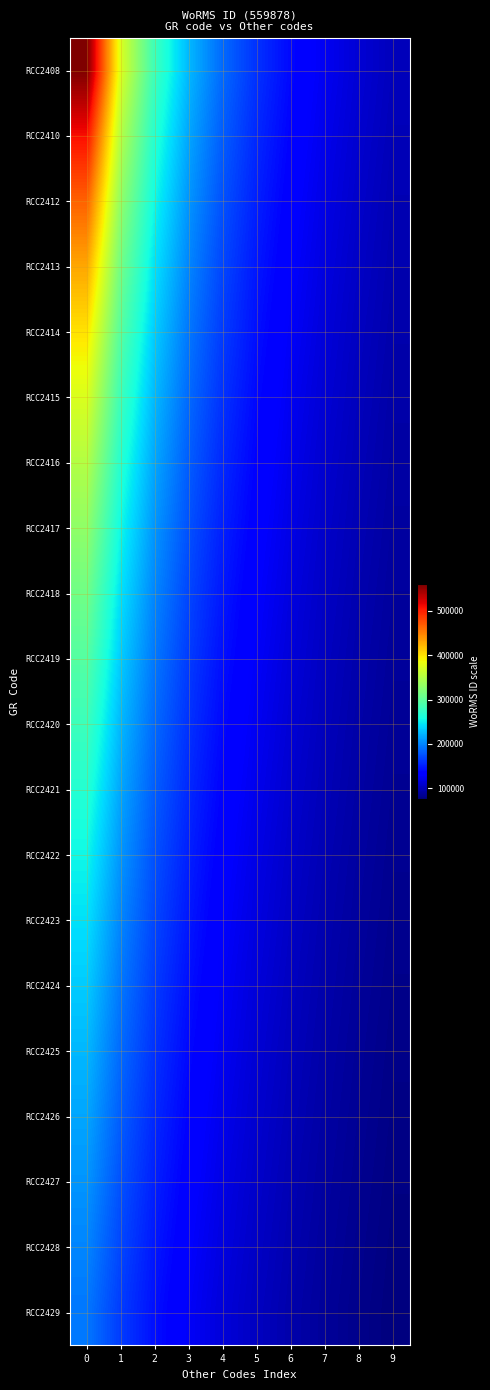

Reading right to left, extract all data points from this chart.

RCC2408: 9=101796.0	8=111975.6	7=124417.3	6=139969.5	5=159965.1	4=186626.0	3=223951.2	2=279939.0	1=373252.0	0=559878.0
RCC2410: 9=99978.2	8=109780.0	7=121712.6	6=136555.6	5=155521.7	4=180605.8	3=215337.7	2=266608.6	1=349923.8	0=508980.0
RCC2412: 9=98224.2	8=107668.8	7=119123.0	6=133304.3	5=151318.4	4=174961.9	3=207362.2	2=254490.0	1=329340.0	0=466565.0
RCC2413: 9=96530.7	8=105637.4	7=116641.2	6=130204.2	5=147336.3	4=169660.0	3=199956.4	2=243425.2	1=311043.3	0=430675.4
RCC2414: 9=94894.6	8=103681.1	7=114260.8	6=127245.0	5=143558.5	4=164670.0	3=193061.4	2=233282.5	1=294672.6	0=399912.9
RCC2415: 9=93313.0	8=101796.0	7=111975.6	6=124417.3	5=139969.5	4=159965.1	3=186626.0	2=223951.2	1=279939.0	0=373252.0
RCC2416: 9=91783.3	8=99978.2	7=109780.0	6=121712.6	5=136555.6	4=155521.7	3=180605.8	2=215337.7	1=266608.6	0=349923.8
RCC2417: 9=90302.9	8=98224.2	7=107668.8	6=119123.0	5=133304.3	4=151318.4	3=174961.9	2=207362.2	1=254490.0	0=329340.0
RCC2418: 9=88869.5	8=96530.7	7=105637.4	6=116641.2	5=130204.2	4=147336.3	3=169660.0	2=199956.4	1=243425.2	0=311043.3
RCC2419: 9=87480.9	8=94894.6	7=103681.1	6=114260.8	5=127245.0	4=143558.5	3=164670.0	2=193061.4	1=233282.5	0=294672.6
RCC2420: 9=86135.1	8=93313.0	7=101796.0	6=111975.6	5=124417.3	4=139969.5	3=159965.1	2=186626.0	1=223951.2	0=279939.0
RCC2421: 9=84830.0	8=91783.3	7=99978.2	6=109780.0	5=121712.6	4=136555.6	3=155521.7	2=180605.8	1=215337.7	0=266608.6
RCC2422: 9=83563.9	8=90302.9	7=98224.2	6=107668.8	5=119123.0	4=133304.3	3=151318.4	2=174961.9	1=207362.2	0=254490.0
RCC2423: 9=82335.0	8=88869.5	7=96530.7	6=105637.4	5=116641.2	4=130204.2	3=147336.3	2=169660.0	1=199956.4	0=243425.2
RCC2424: 9=81141.7	8=87480.9	7=94894.6	6=103681.1	5=114260.8	4=127245.0	3=143558.5	2=164670.0	1=193061.4	0=233282.5
RCC2425: 9=79982.6	8=86135.1	7=93313.0	6=101796.0	5=111975.6	4=124417.3	3=139969.5	2=159965.1	1=186626.0	0=223951.2
RCC2426: 9=78856.1	8=84830.0	7=91783.3	6=99978.2	5=109780.0	4=121712.6	3=136555.6	2=155521.7	1=180605.8	0=215337.7
RCC2427: 9=77760.8	8=83563.9	7=90302.9	6=98224.2	5=107668.8	4=119123.0	3=133304.3	2=151318.4	1=174961.9	0=207362.2
RCC2428: 9=76695.6	8=82335.0	7=88869.5	6=96530.7	5=105637.4	4=116641.2	3=130204.2	2=147336.3	1=169660.0	0=199956.4
RCC2429: 9=75659.2	8=81141.7	7=87480.9	6=94894.6	5=103681.1	4=114260.8	3=127245.0	2=143558.5	1=164670.0	0=193061.4